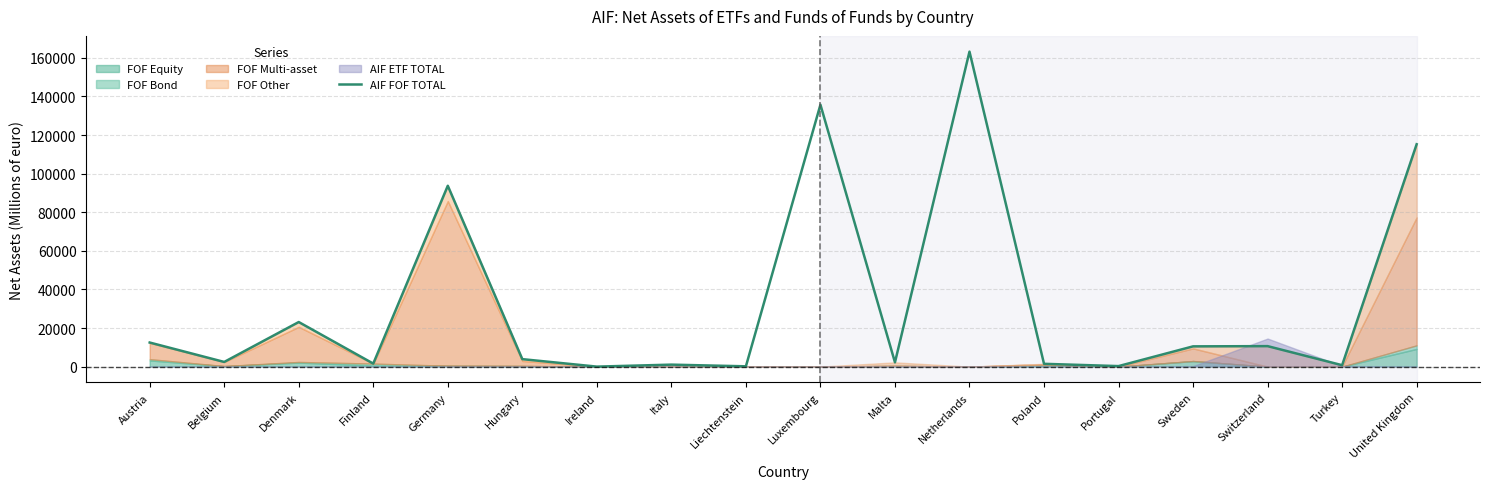

What is the change in value from Austria to Switzerland?

-1867.2